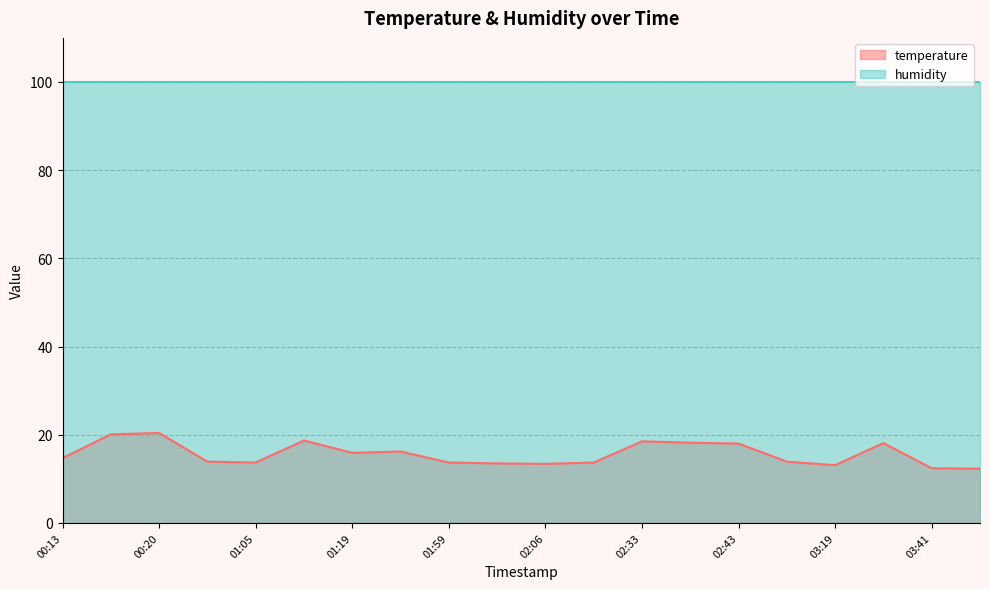

What is the difference between the second highest and minimum values?

7.8